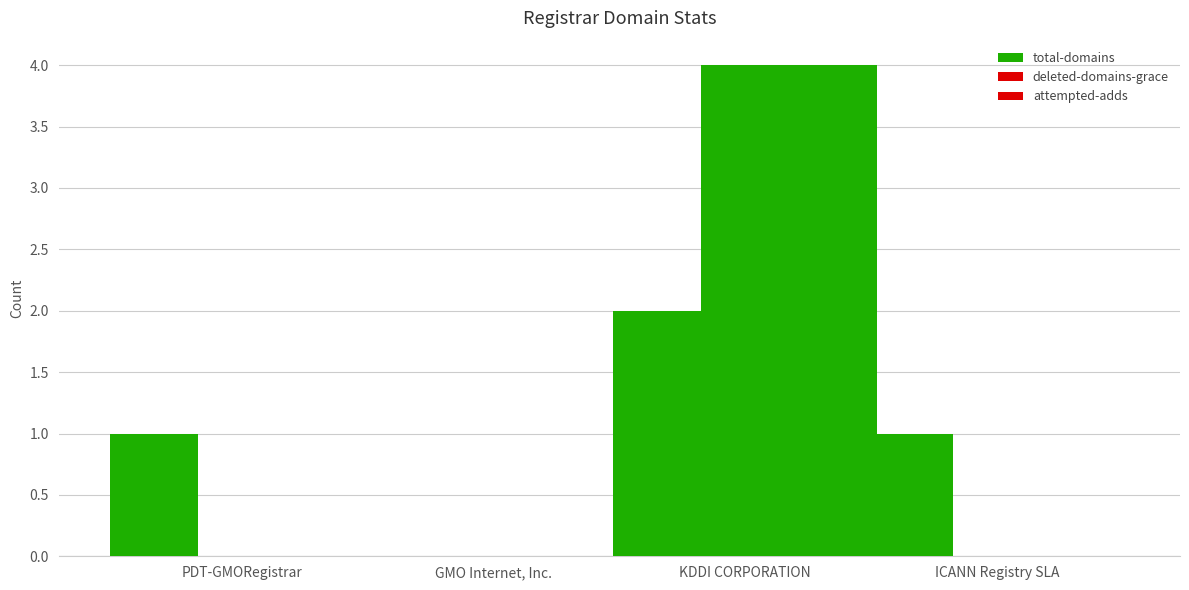

True or false: deleted-domains-grace has a value of 0 at ICANN Registry SLA.

True